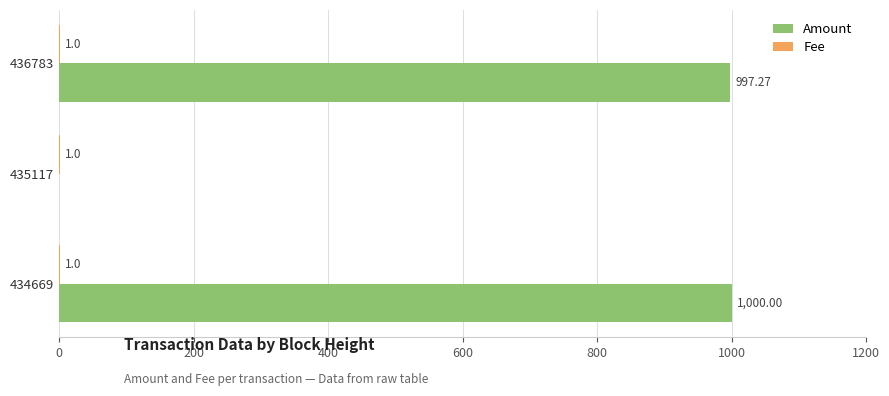

How many data points does each series have?

3